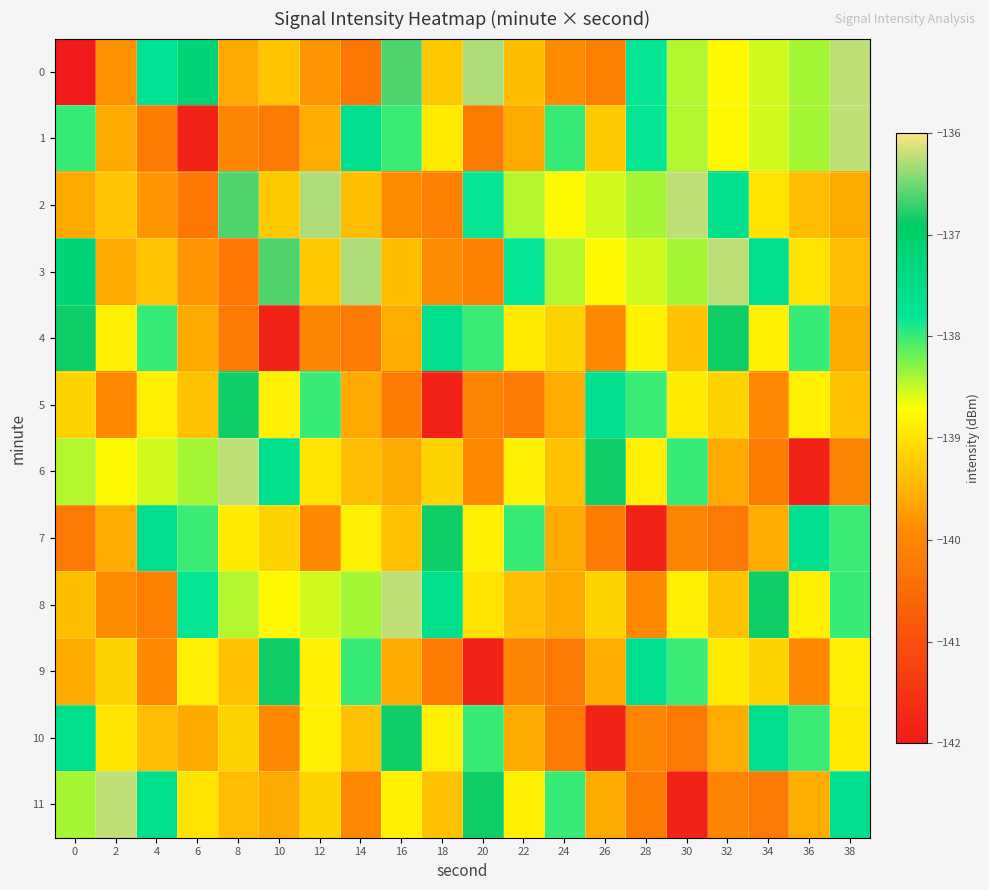

Which series changed the most between 8 and 12?

6